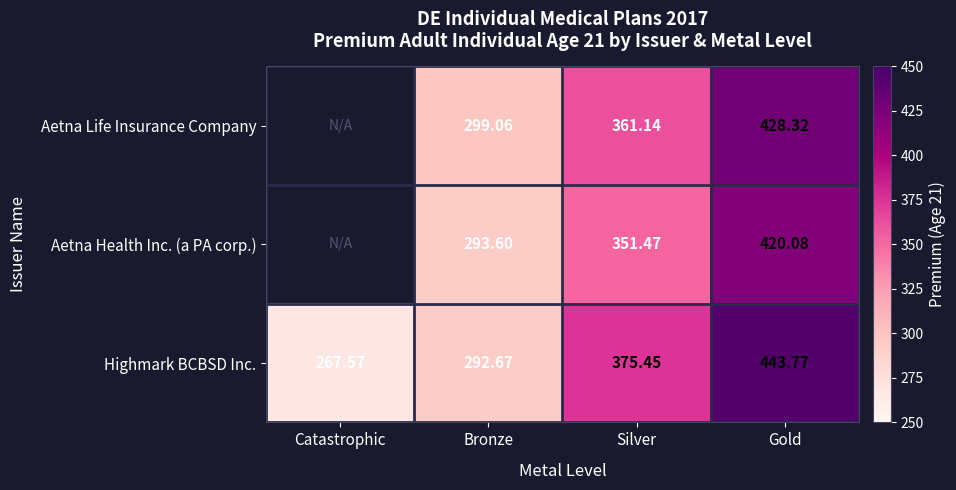

What is the difference between the maximum and minimum values in the Highmark BCBSD Inc. series?

176.2